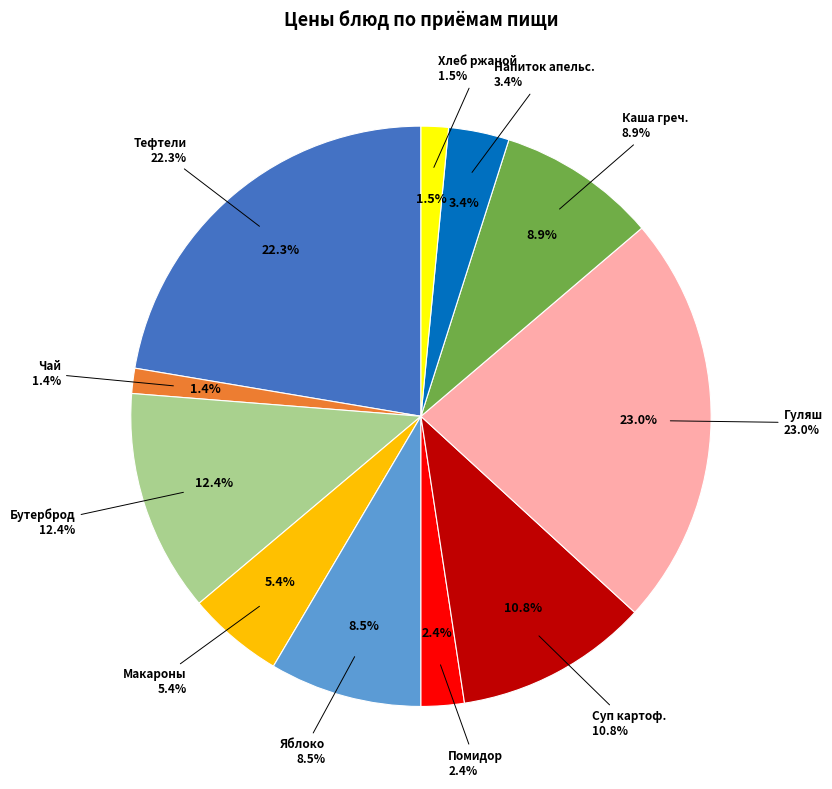

To the nearest percent, what percentage of the pie is Помидор свежий порционный?

2%